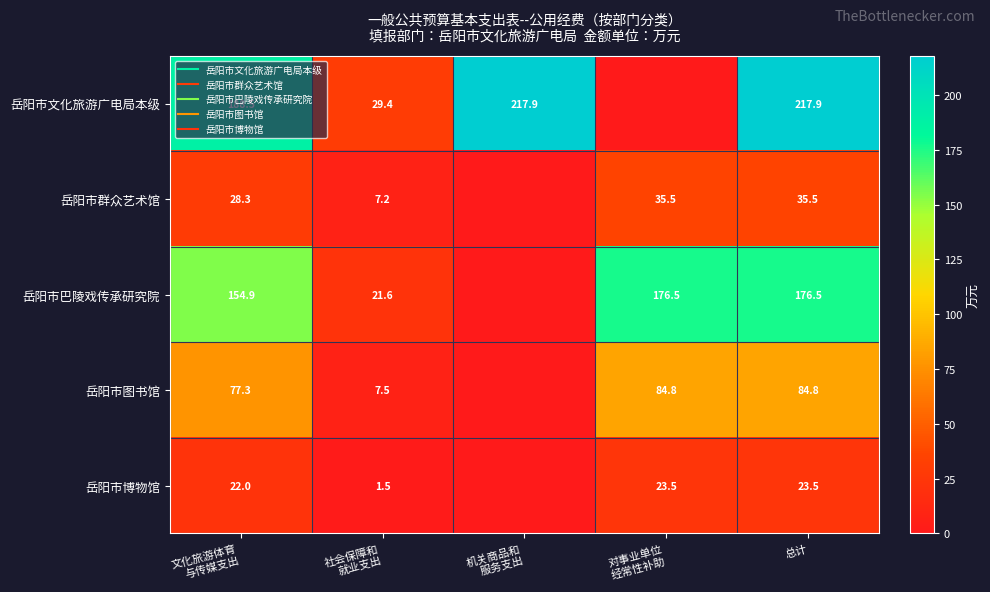

Is it true that 岳阳市图书馆 equals 7.5 at 社会保障和 就业支出?

True